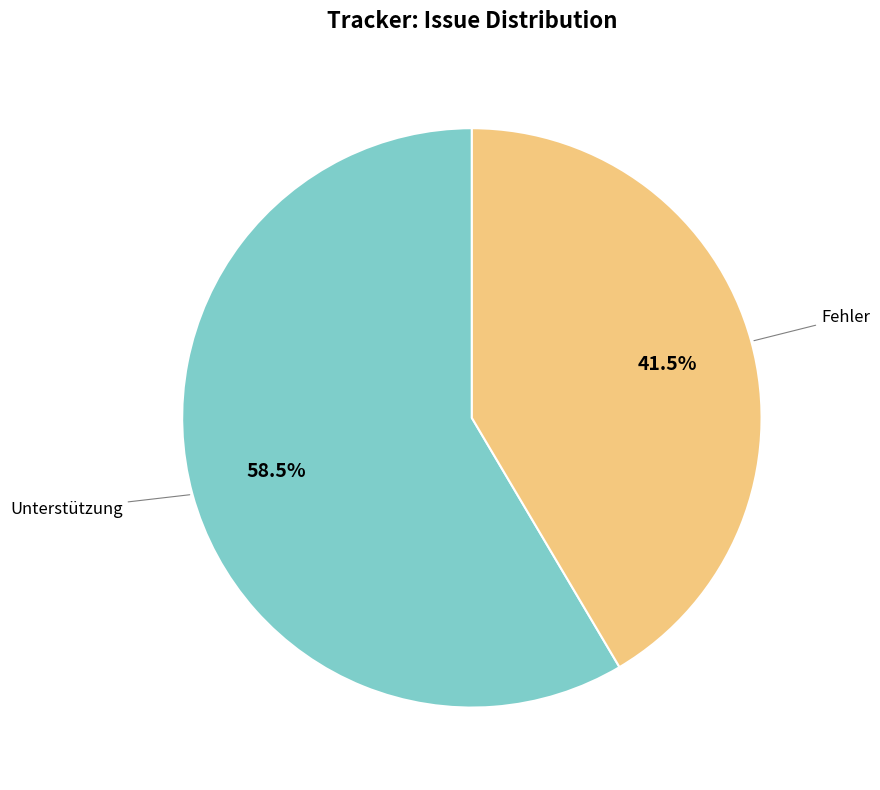

Is there a majority slice in this chart?

Yes